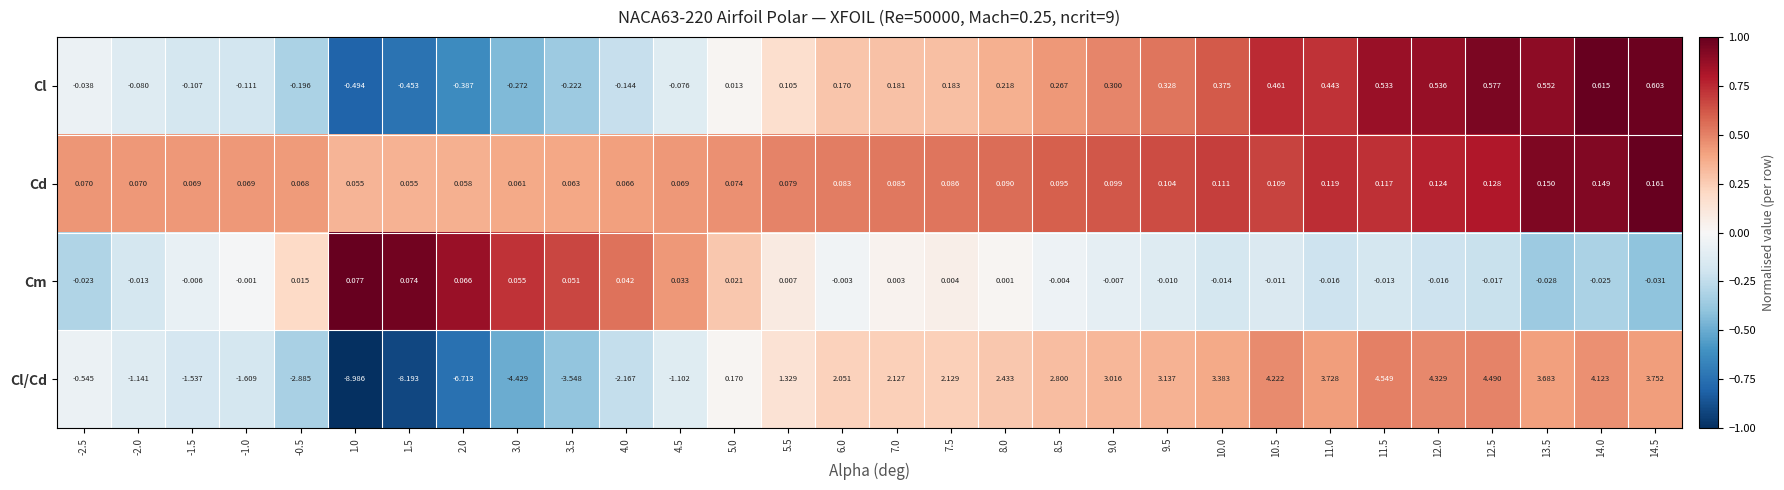

Which series changed the most between -1.5 and 5.0?

Cl/Cd